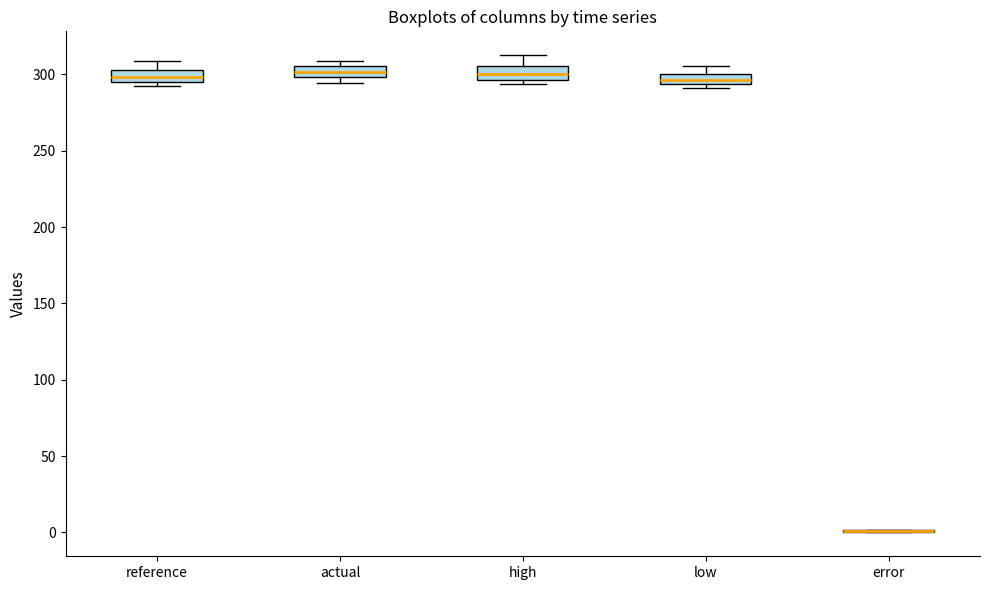

Where does the upper whisker of the box for high end on the y-axis? The values are not printed on the chart, so give them approximately, as read against the axis.

315